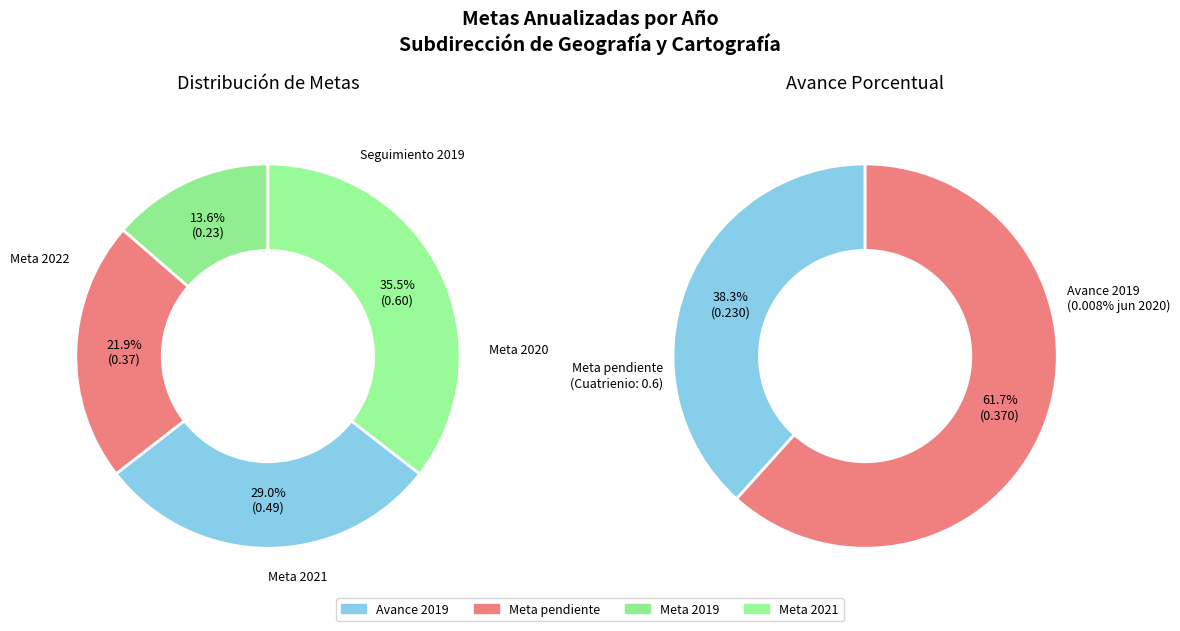

To the nearest percent, what portion does Seguimiento 2019 represent?

14%